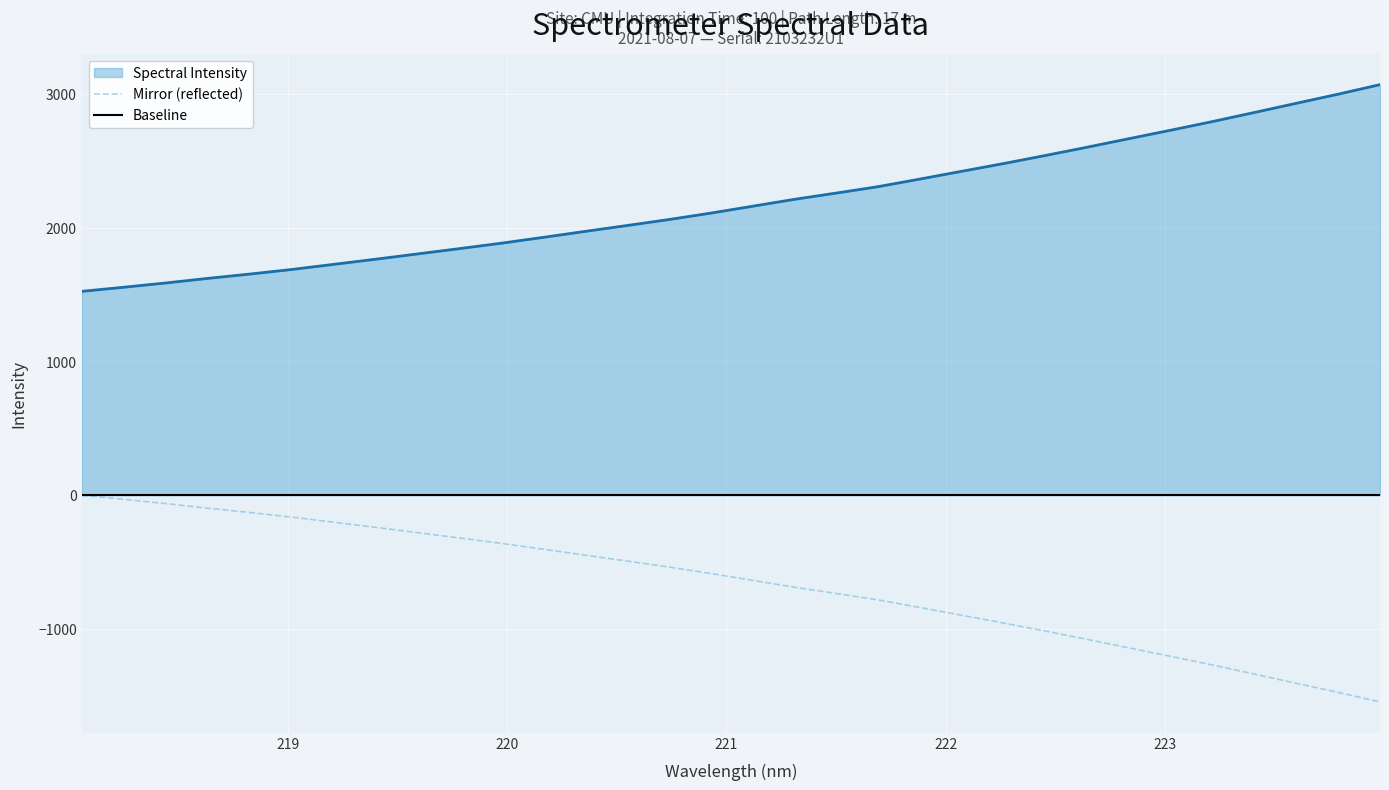

What is the change in value from 221.3083 to 223.408?

+649.8